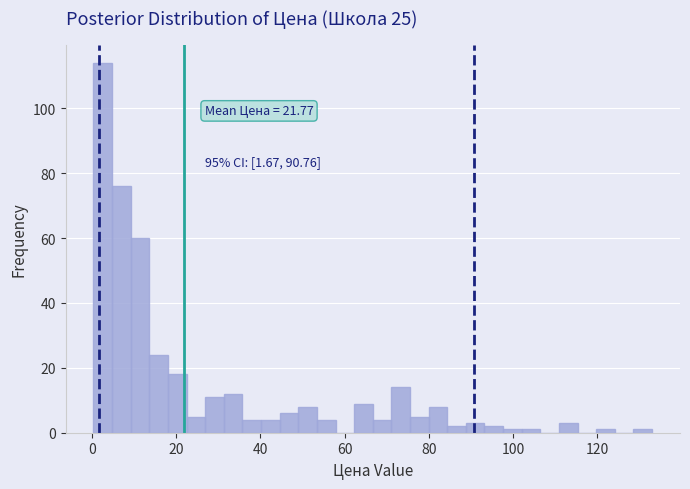

Around what value on the x-axis is the tallest bar? Give the approximate position of its centre, as read against the axis.

2